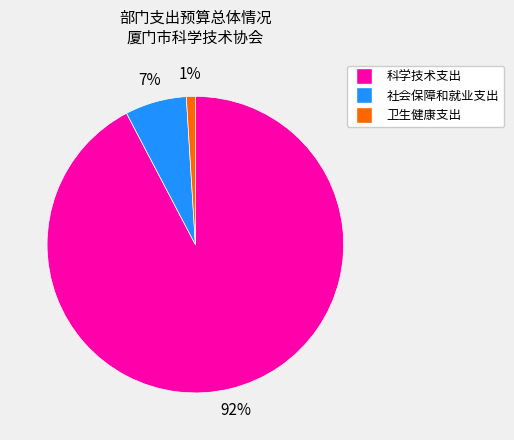

How many slices are in this pie chart?

3